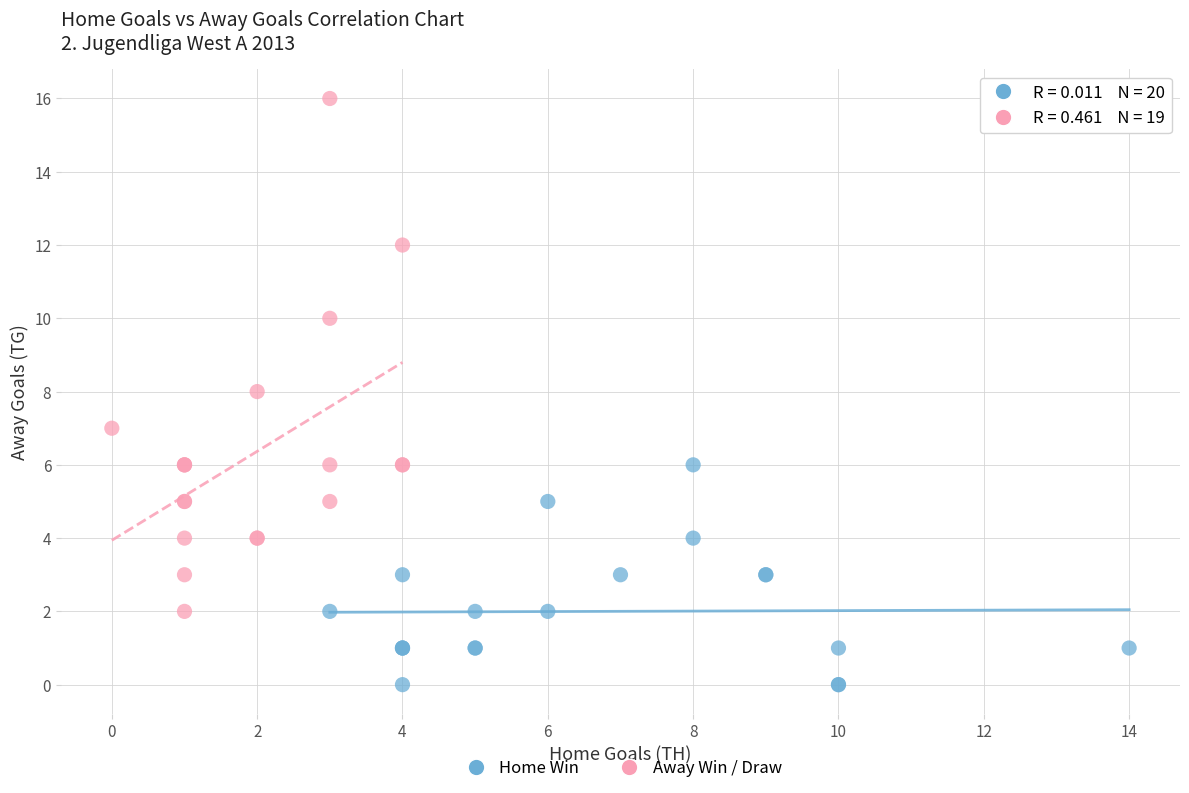

Which series reaches the maximum Y coordinate?

Away Win / Draw